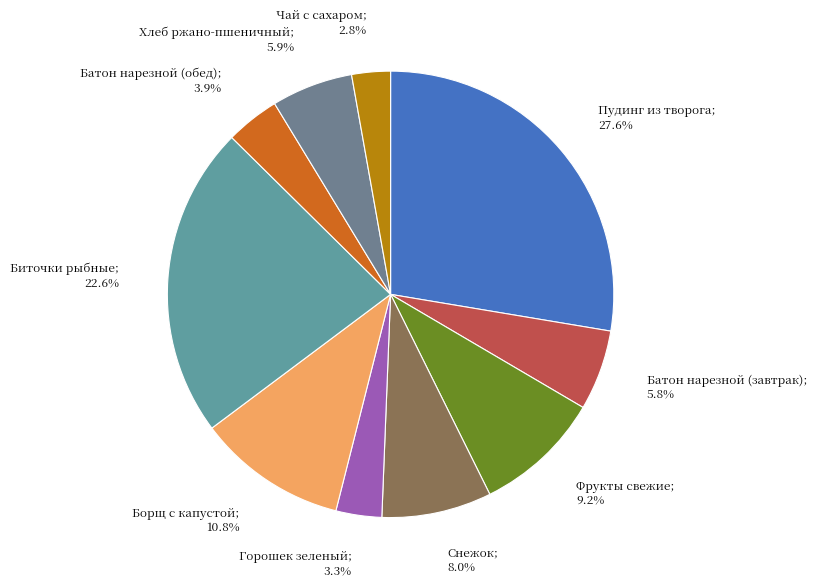

Count the number of slices in the pie.

10